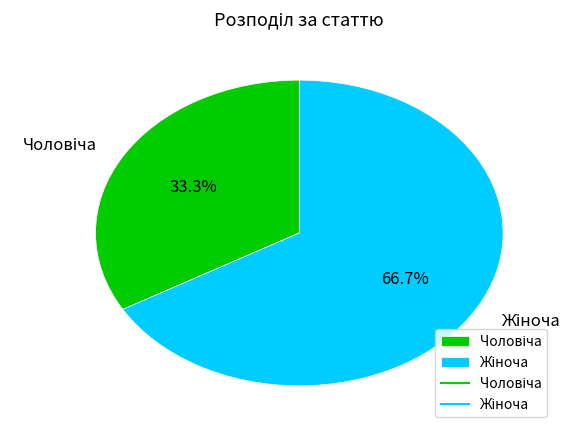

Is there a majority slice in this chart?

Yes